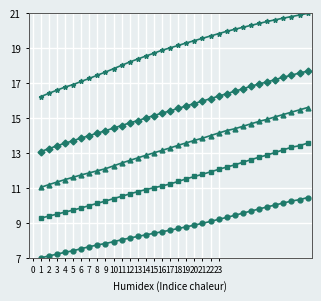

What is the smallest value displayed?

7.0